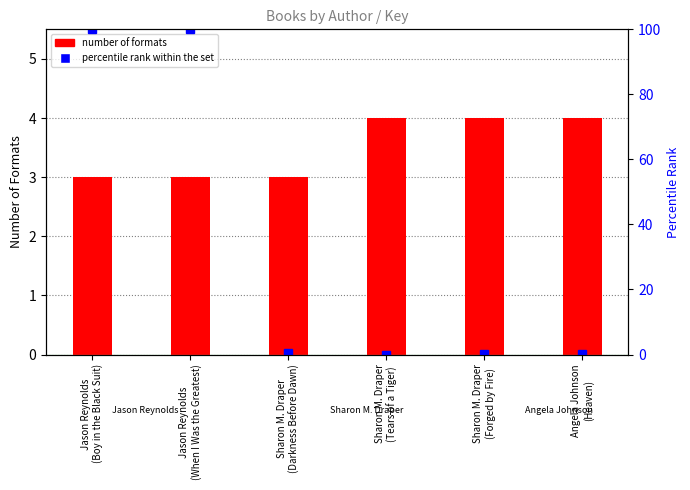

Count the number of data series in this chart.

2